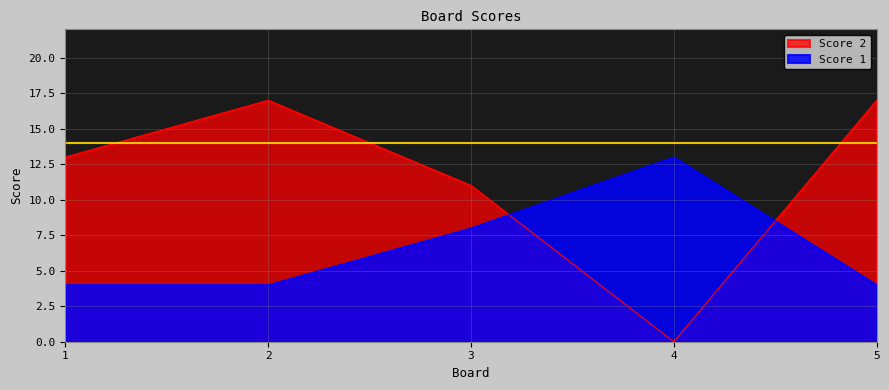

What are all the series names shown in the legend?

Score 2, Score 1